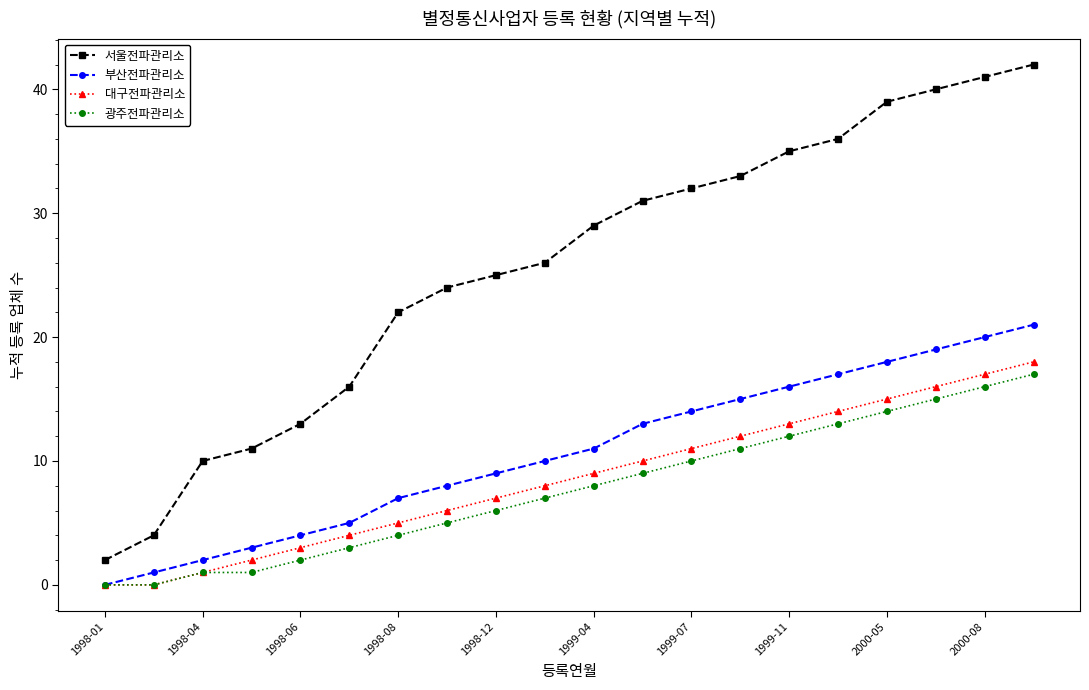

How many values in the 서울전파관리소 series are below 29?

10